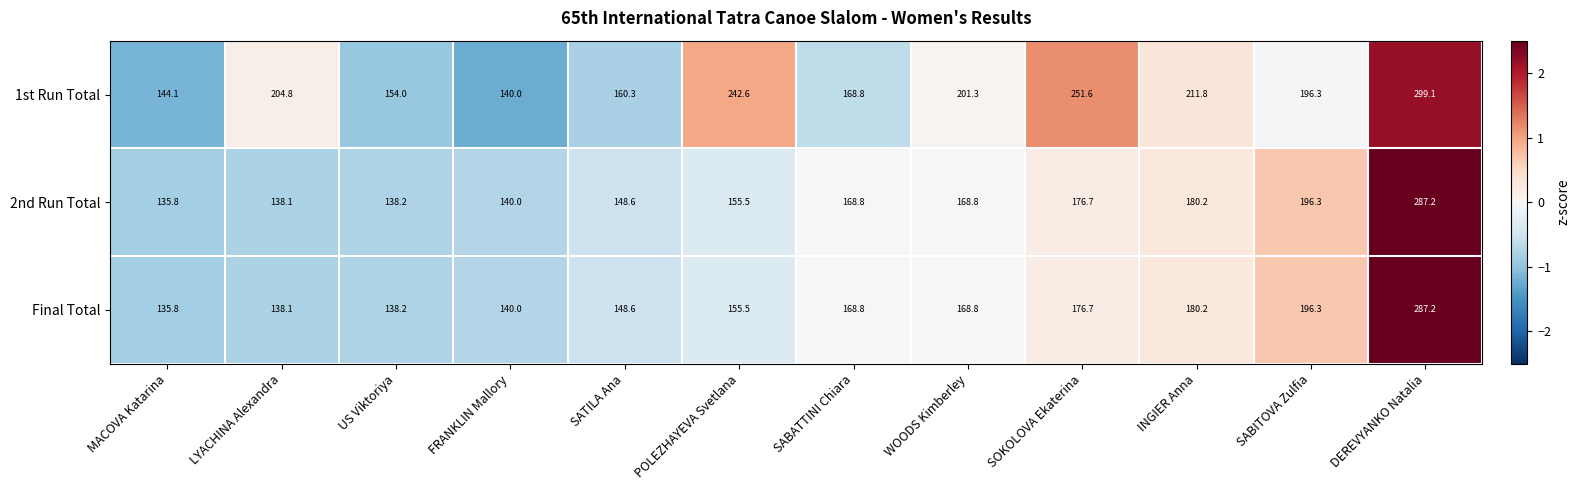

The value of 2nd Run Total at SOKOLOVA Ekaterina is 282.9. True or false?

False